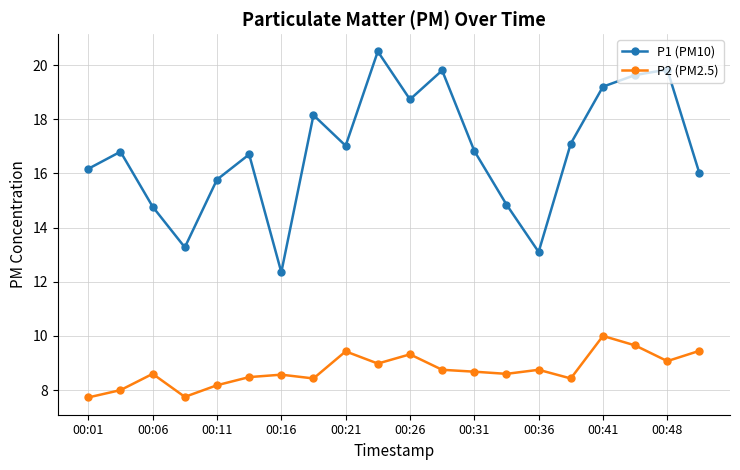

In P1 (PM10), how many points are higher than both neighbors (excluding endpoints)?

6